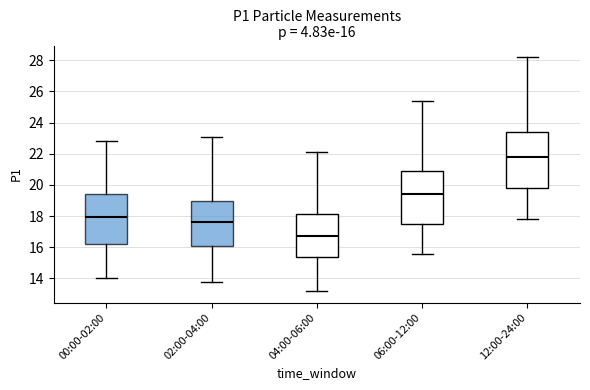

Which box has the lowest median line?

04:00-06:00